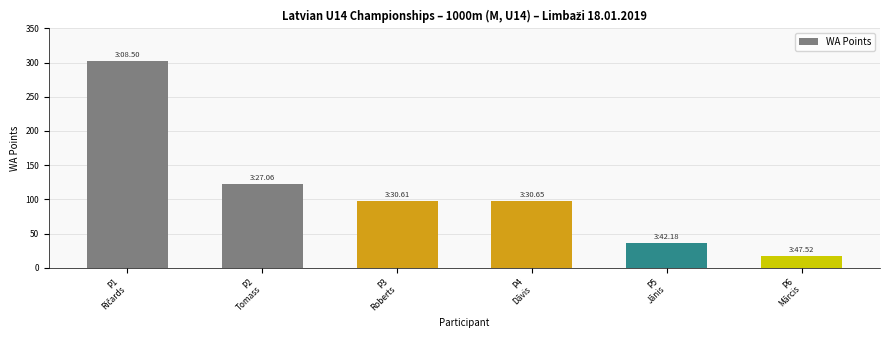

What is the average value?

112